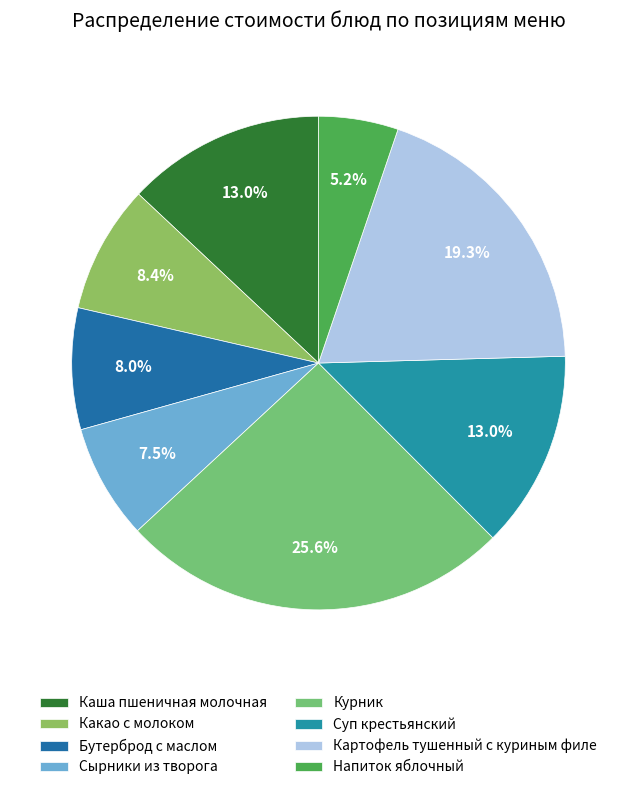

True or false: Напиток яблочный accounts for 5% of the total.

True